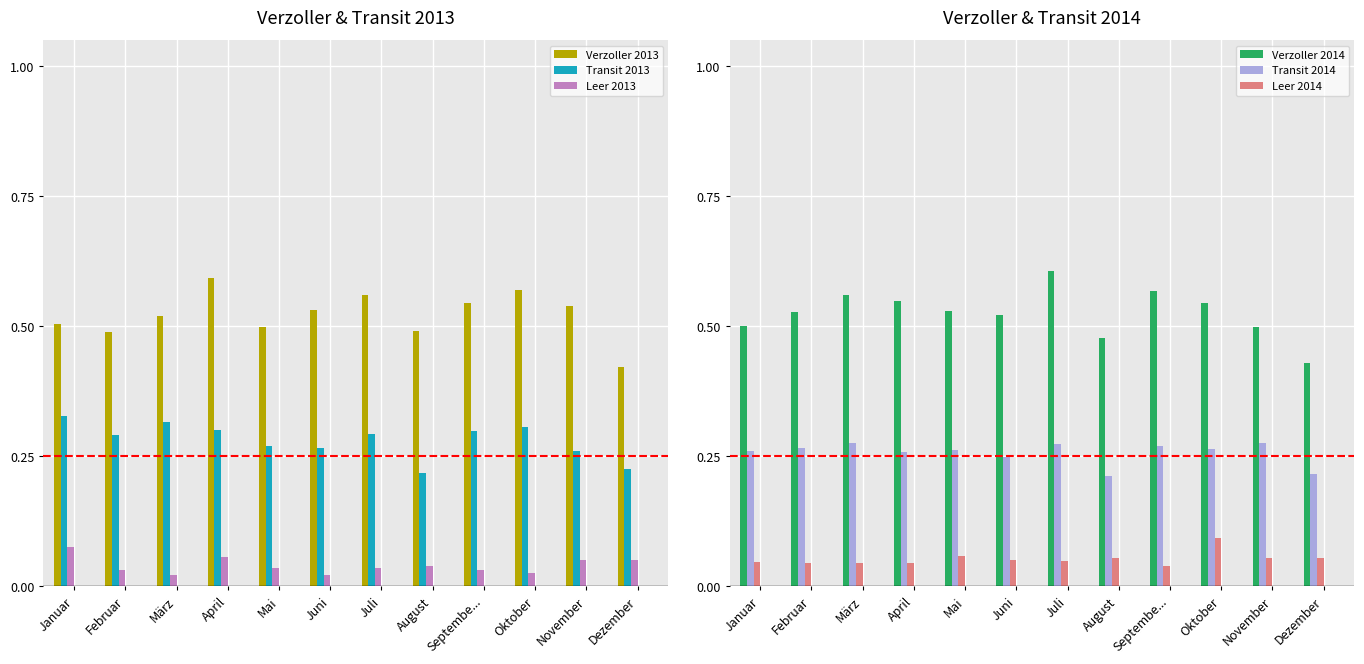

Rank the series by their maximum value, from highest to lowest.

Verzoller 2014, Verzoller 2013, Transit 2013, Transit 2014, Leer 2014, Leer 2013